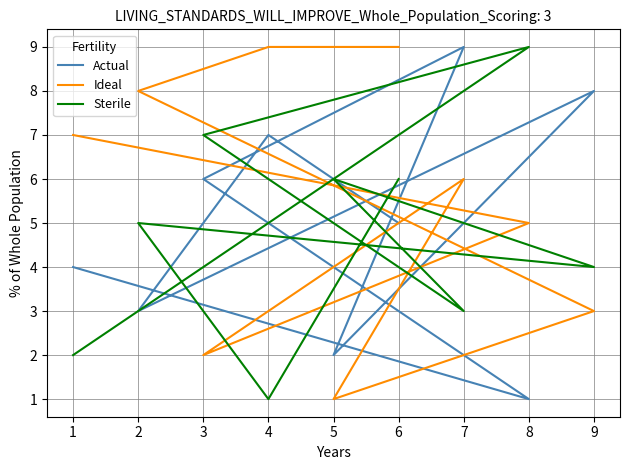

The value of Actual at 5 is 1. True or false?

False